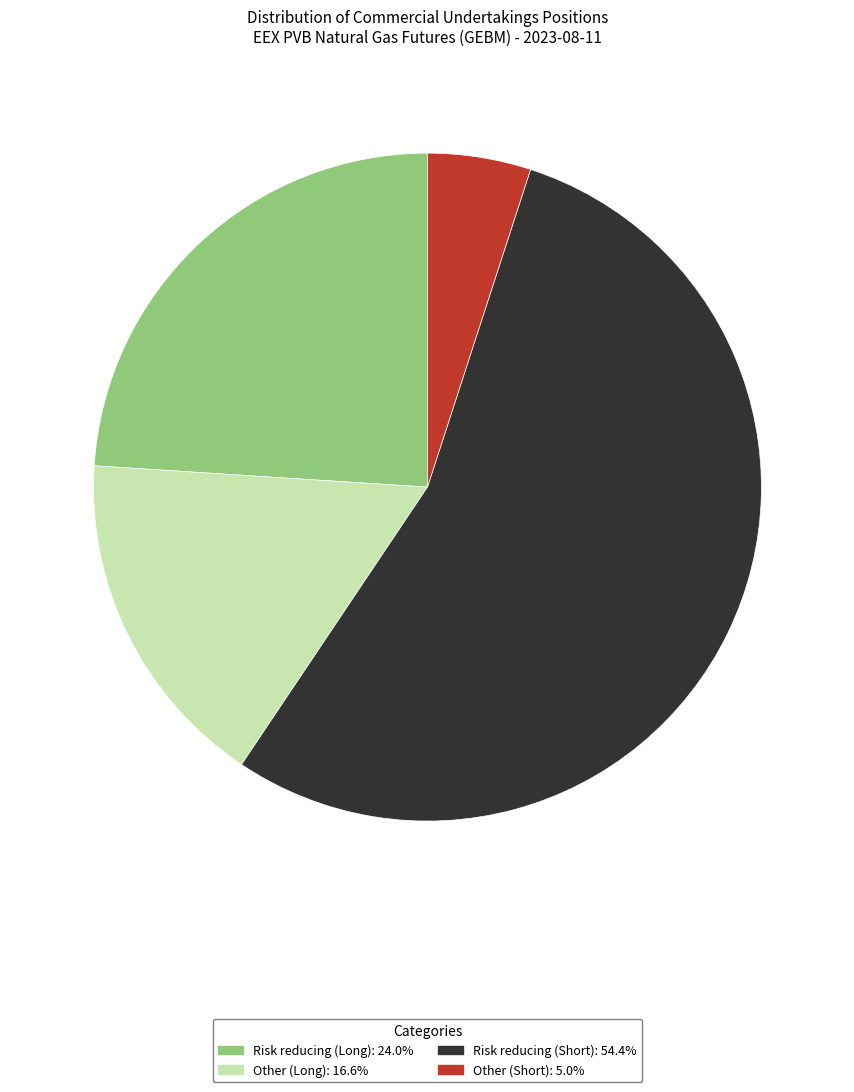

Is the sum of Other (Long) and Risk reducing (Long) greater than half?

No